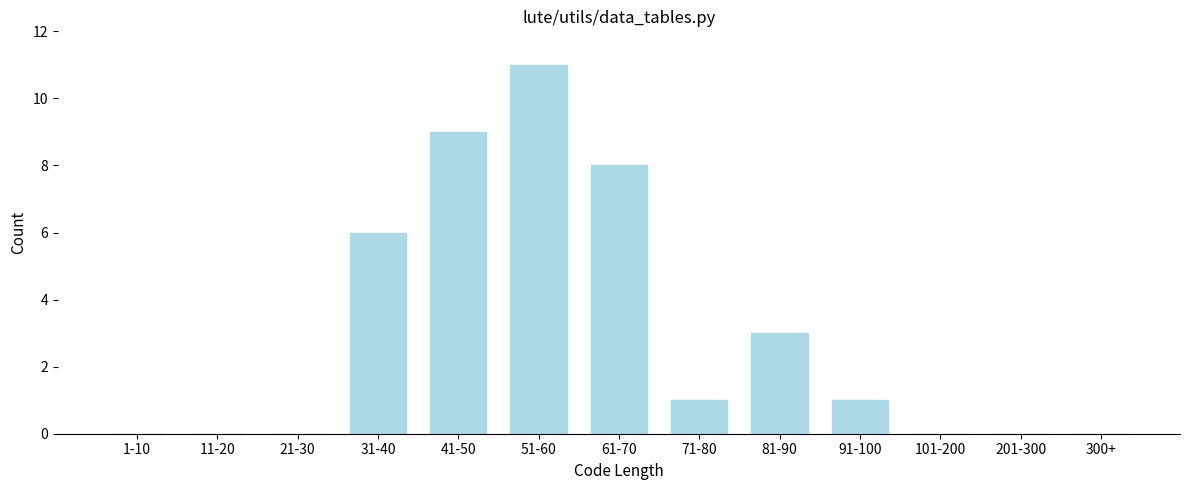

Reading left to right, extract all data points from this chart.

1-10=0	11-20=0	21-30=0	31-40=6	41-50=9	51-60=11	61-70=8	71-80=1	81-90=3	91-100=1	101-200=0	201-300=0	300+=0